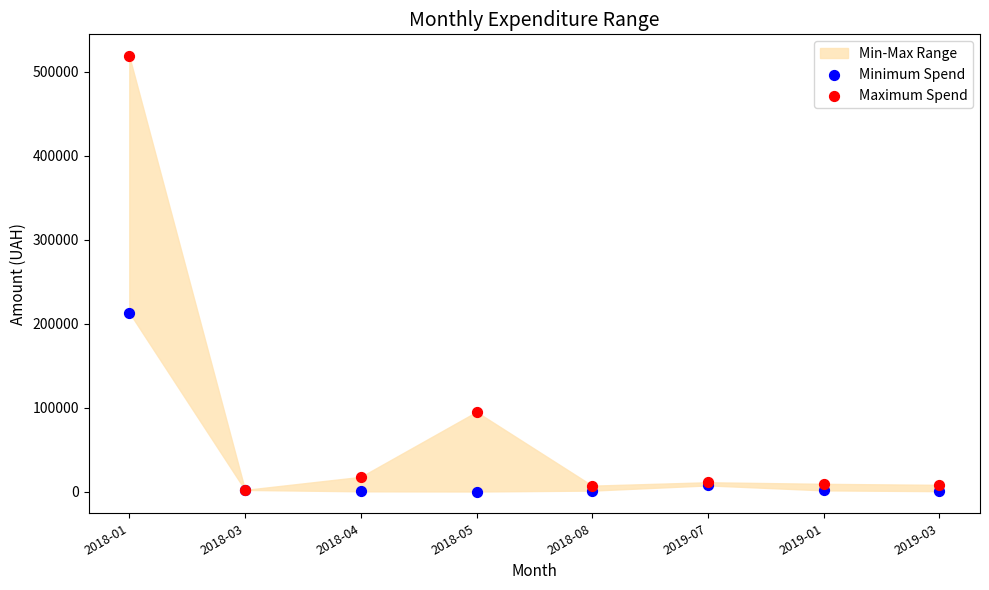

Across all series, what Y value is closest to 259452?

213344.1